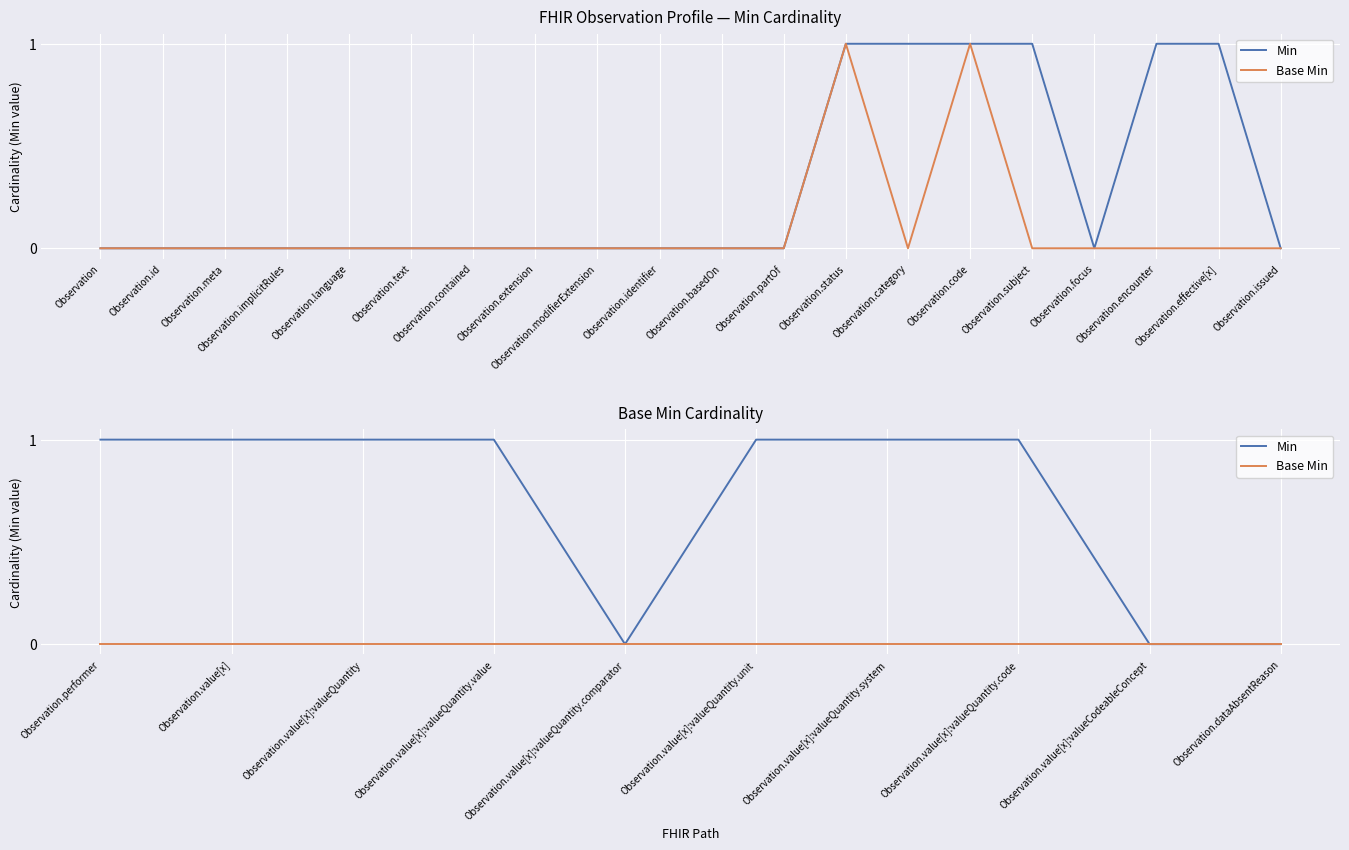

Which series has the widest spread of values?

Min